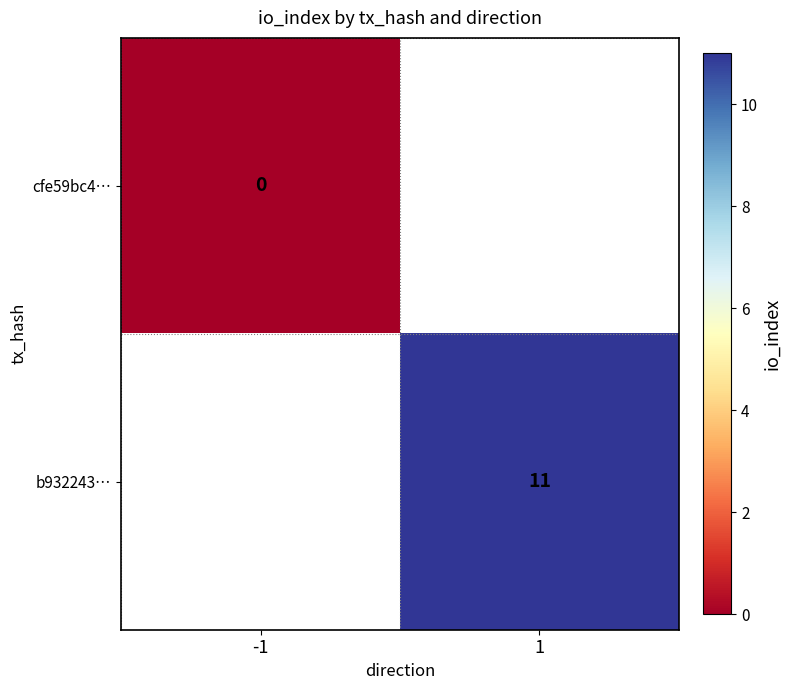

The value of b932243… at 1 is 11. True or false?

True